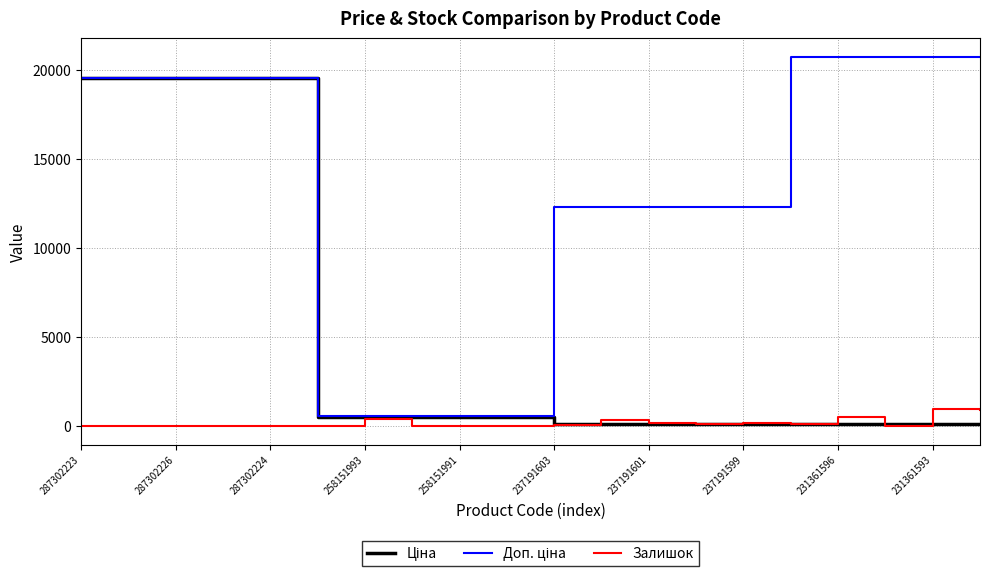

Is this an area chart (filled region under the line)?

No